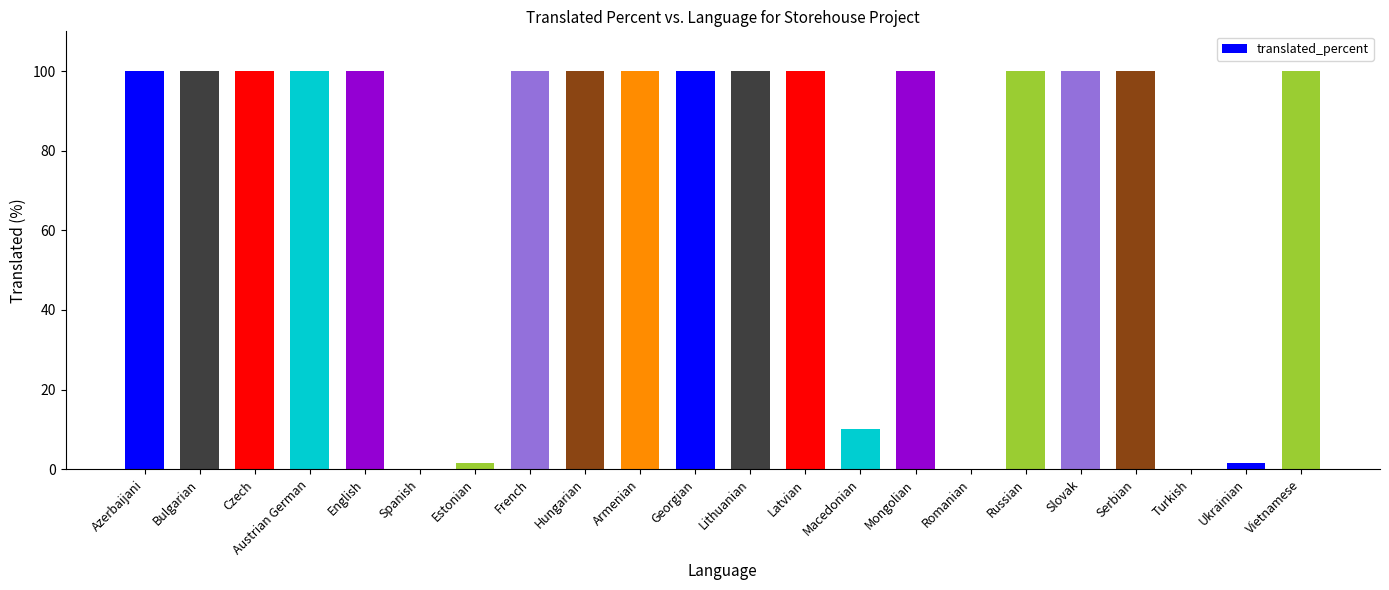

What is the maximum value shown in the chart?

100.0